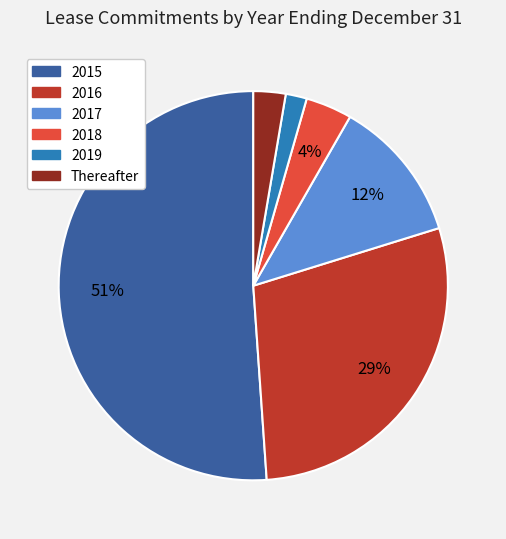

To the nearest percent, what portion does 2019 represent?

2%